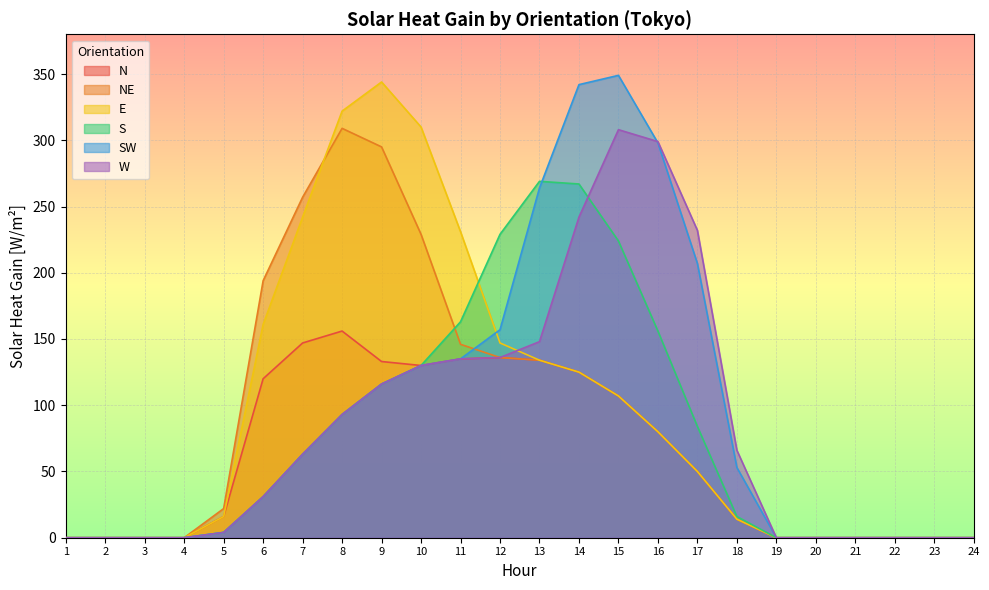

Is the value of S at 2 greater than the value of SW at 3?

No